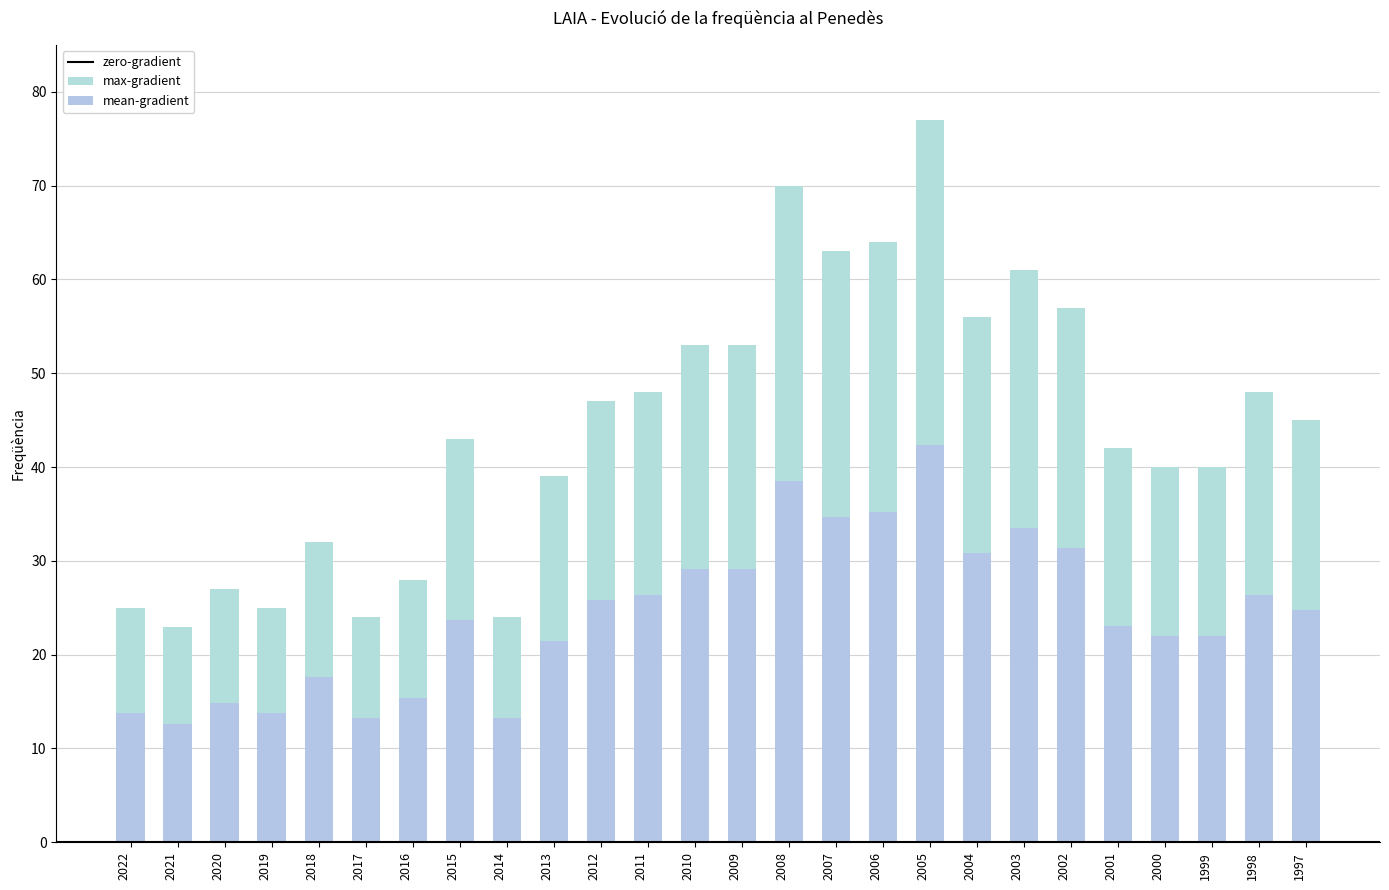

What is the value of the 8th bar from the left?

43